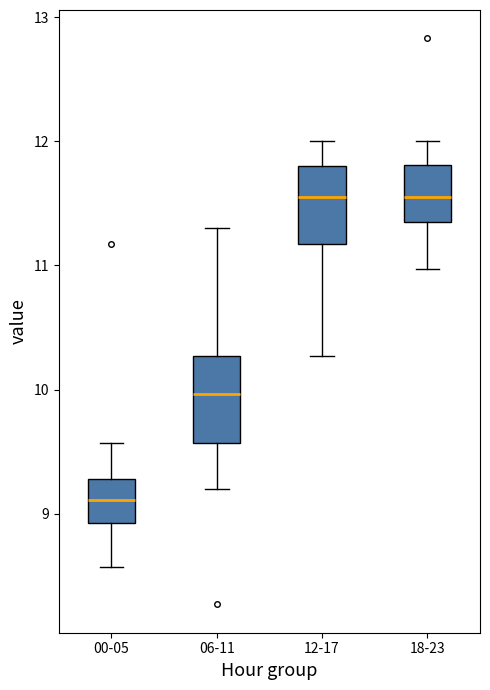

Where does the lower whisker of the box for 00-05 end on the y-axis? The values are not printed on the chart, so give them approximately, as read against the axis.

8.6